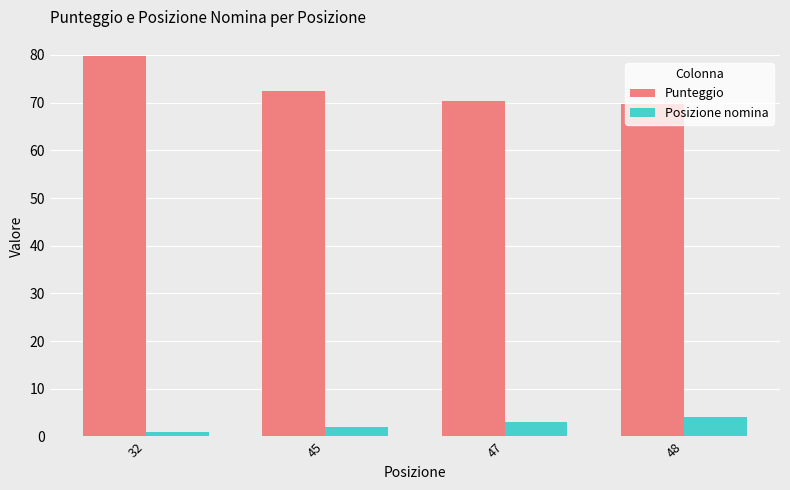

How many data points in Posizione nomina are less than 3?

2